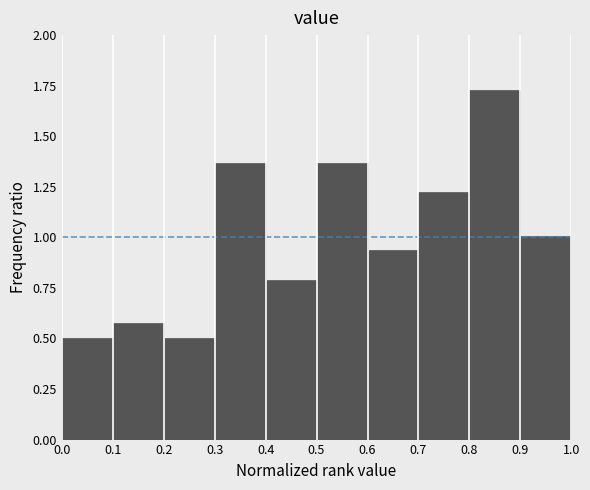

Which range on the x-axis has the tallest bar?

0.8 to 0.9